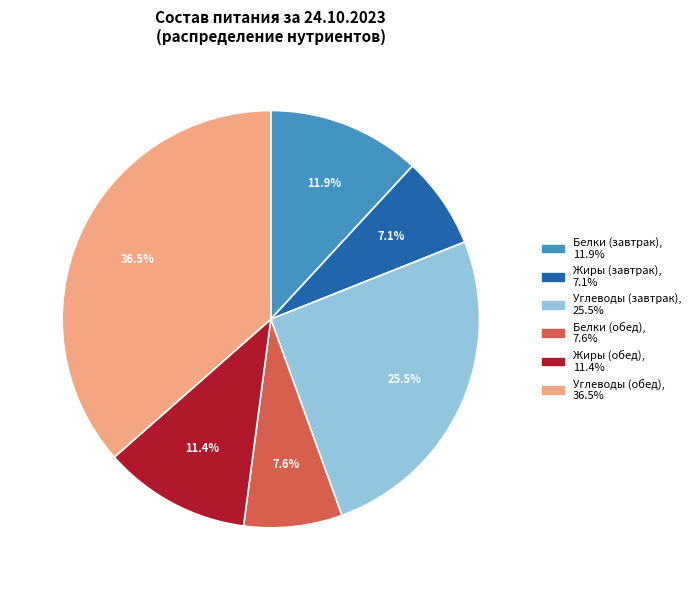

Is there a majority slice in this chart?

No